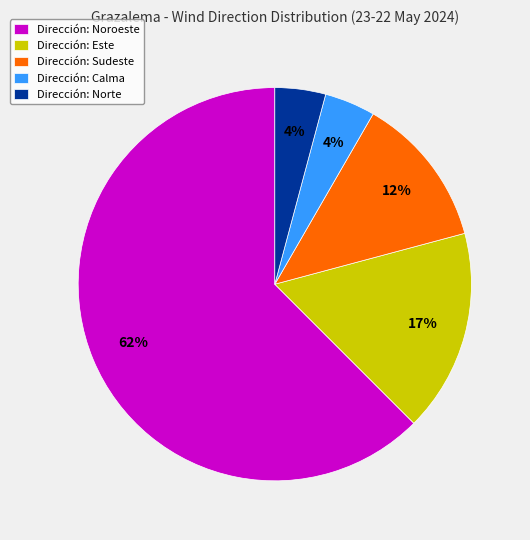

Between Dirección: Sudeste and Dirección: Norte, which is larger?

Dirección: Sudeste